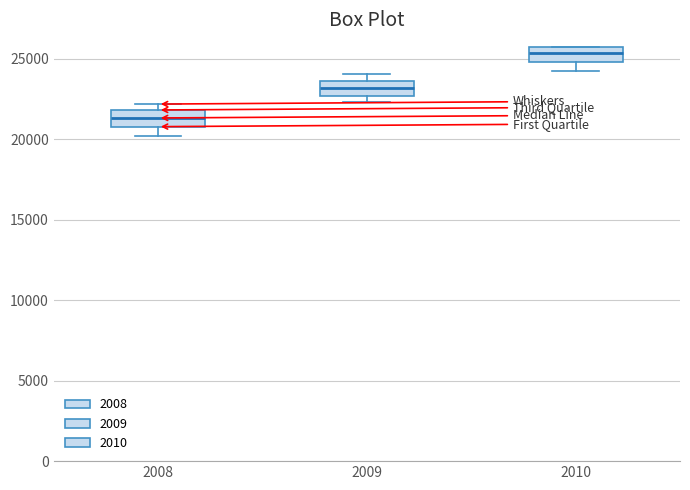

Reading left to right, read every box against the y-axis: the position of its median line, the range the box covers, and the ends of its whiskers. The values are not printed on the chart, so give them approximately, as read against the axis.

2008: median 21500, box 21000 to 22000, whiskers 20000 to 22000 (just above the box's upper edge)
2009: median 23000, box 22500 to 23500, whiskers 22500 (just below the box's lower edge) to 24000
2010: median 25500 (inside the box), box 25000 to 25500, whiskers 24000 to 25500